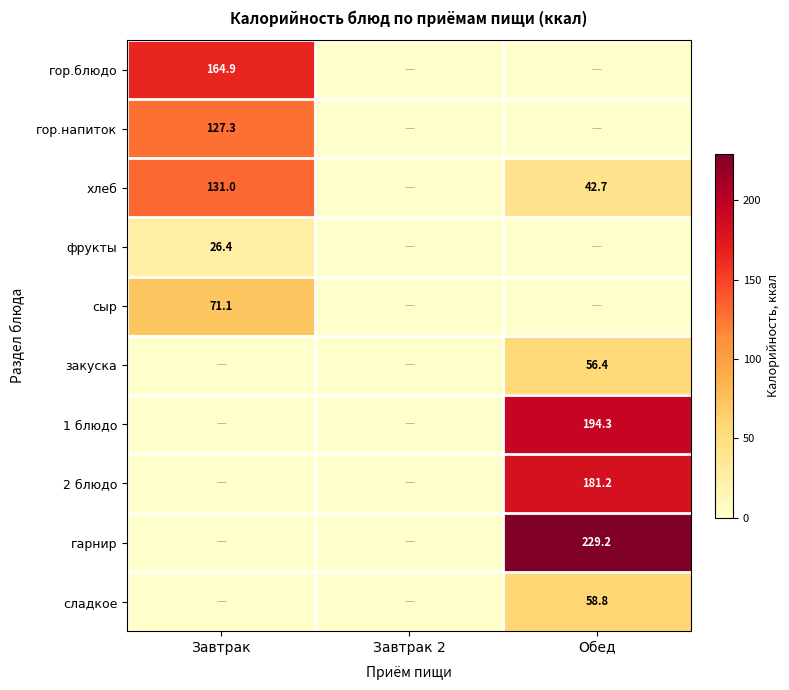

Is the value of фрукты at Завтрак greater than the value of 2 блюдо at Обед?

No